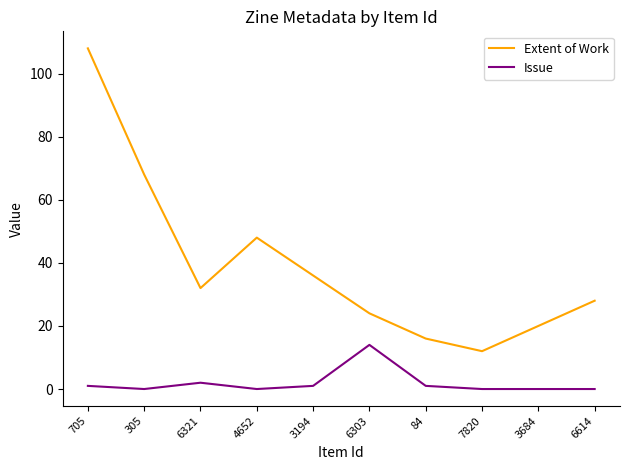

Is it true that Extent of Work equals 20 at 3194?

False